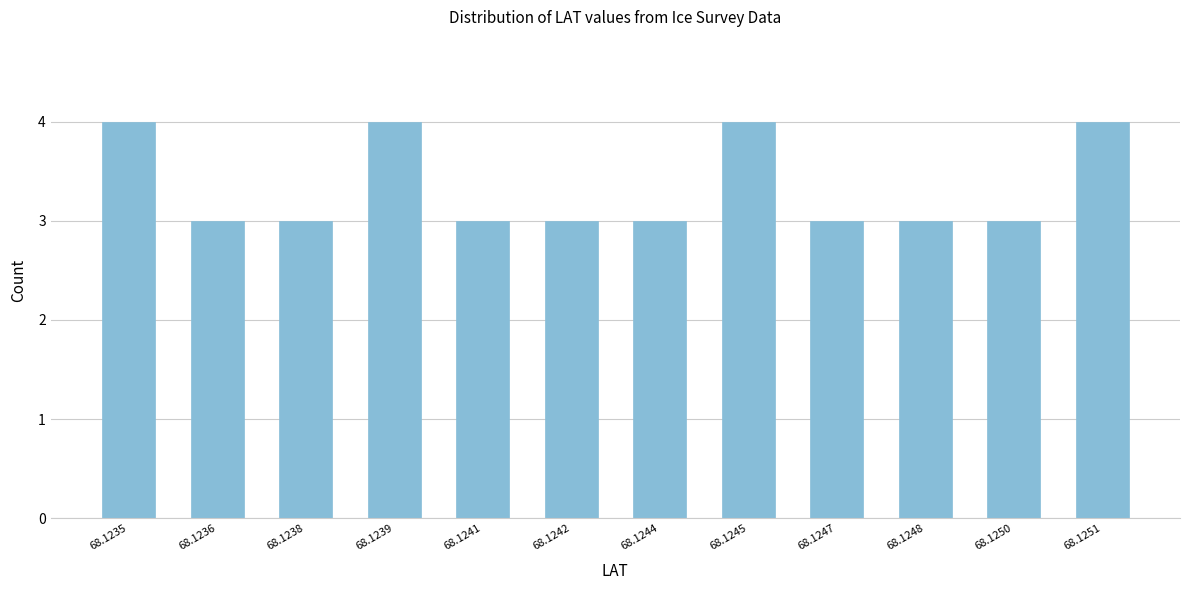

Reading left to right, what are all the values shown in this chart?

68.1235=4	68.1236=3	68.1238=3	68.1239=4	68.1241=3	68.1242=3	68.1244=3	68.1245=4	68.1247=3	68.1248=3	68.1250=3	68.1251=4